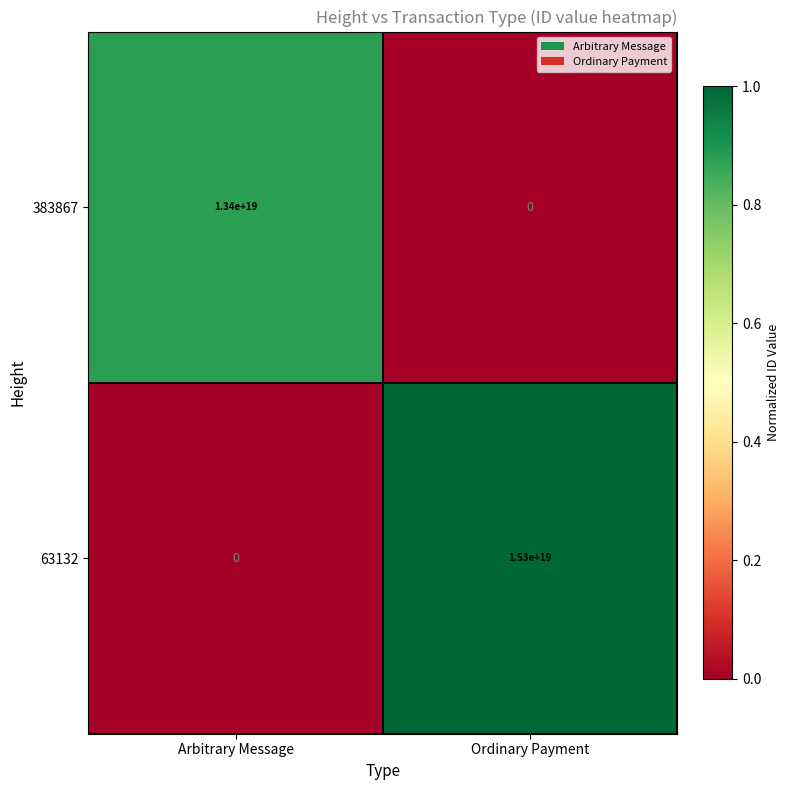

Which series has the largest total across all categories?

63132